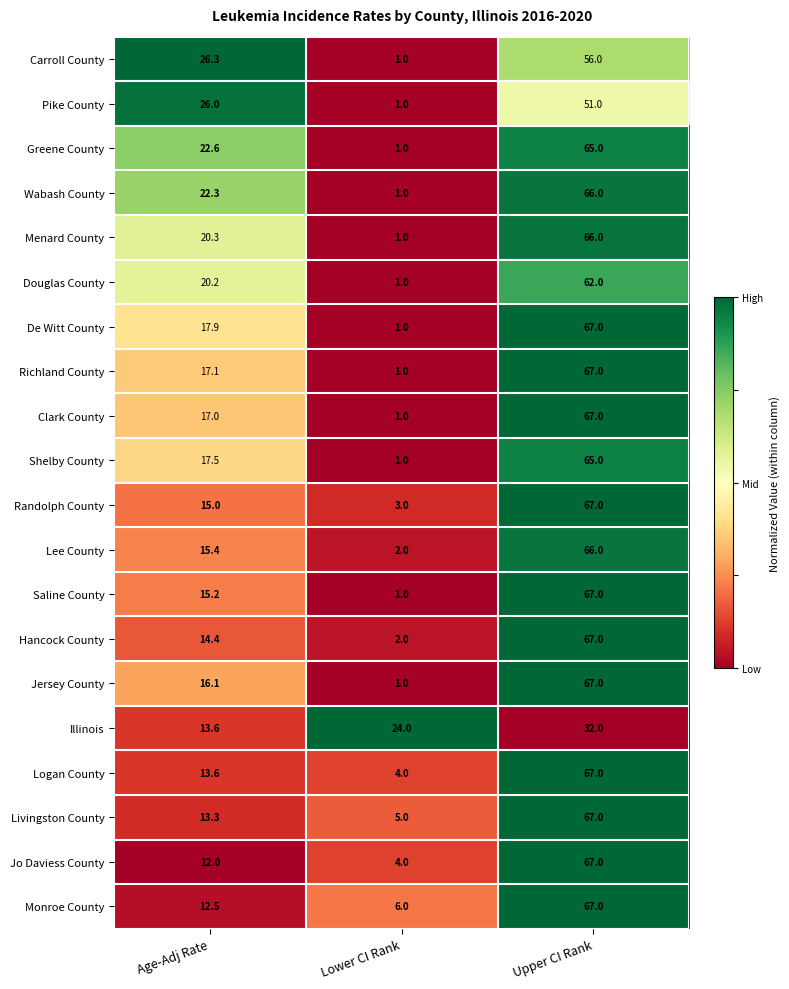

At which category is the sum across all series the highest?

Upper CI Rank